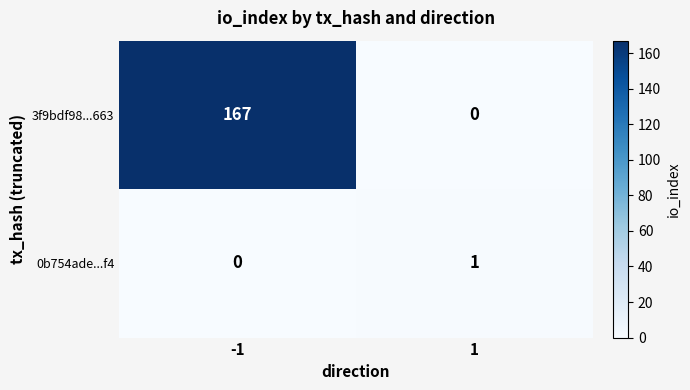

Rank the series at 1 from highest to lowest value.

0b754ade...f4, 3f9bdf98...663